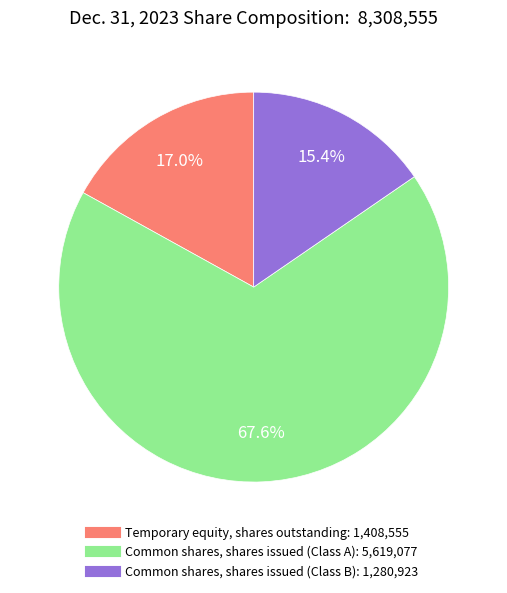

Which slice is the smallest?

Common shares, shares issued (Class B)